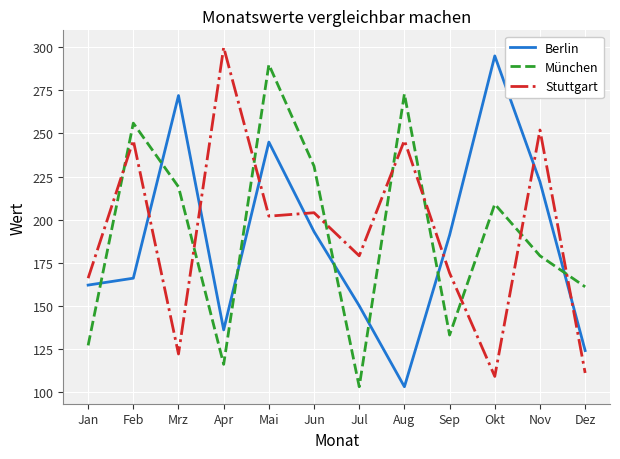

True or false: Stuttgart has a value of 61 at Jul.

False